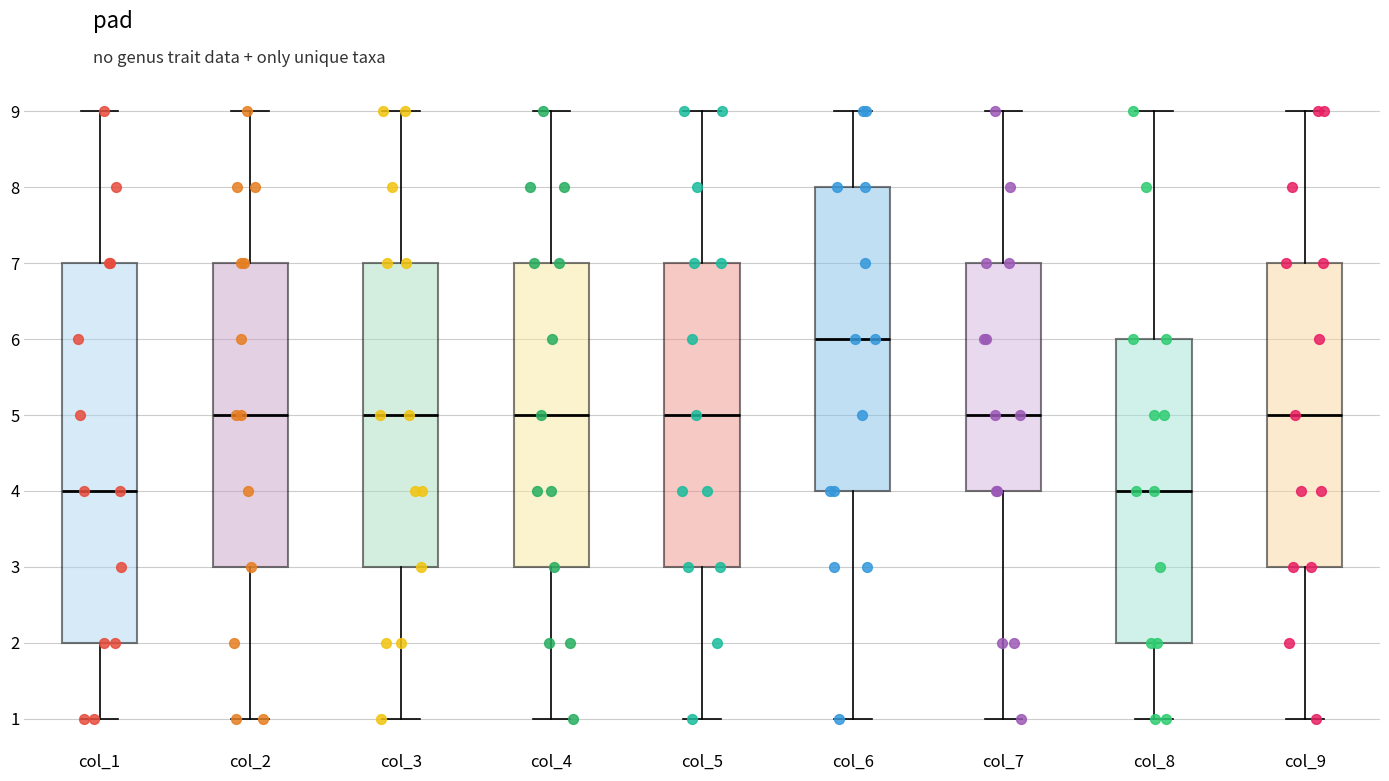

Comparing the boxes themselves (not the whiskers), which one is the tallest?

col_1